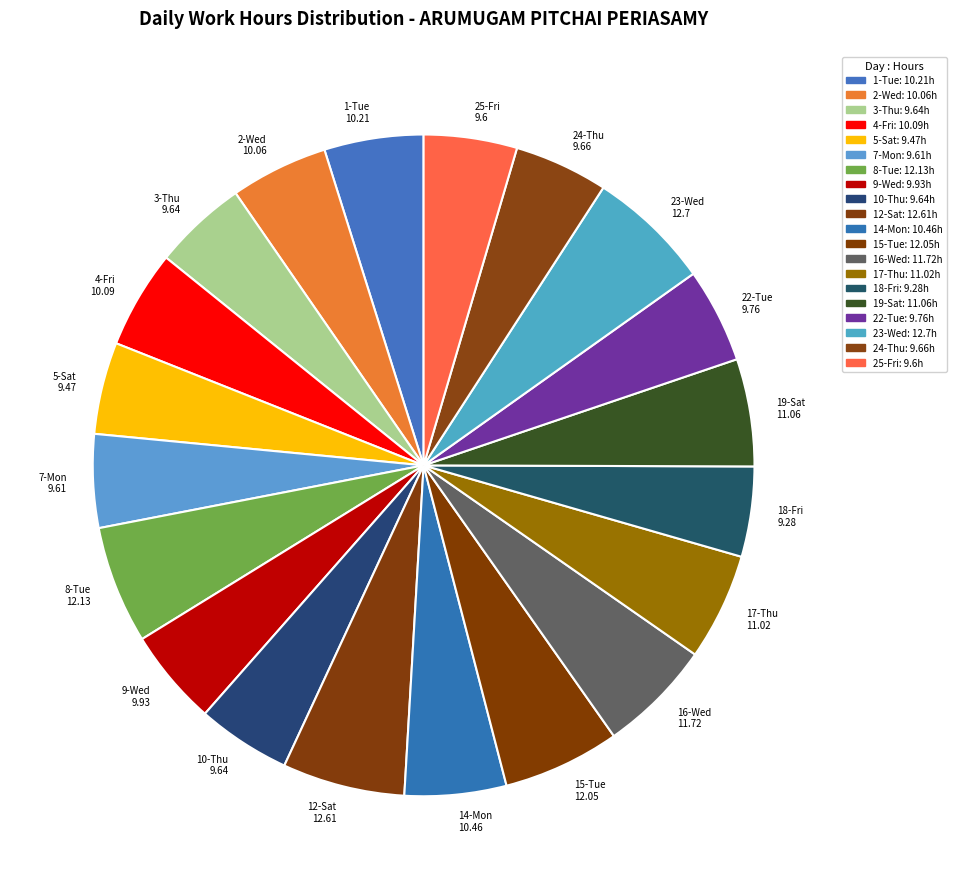

What is the ratio of the value at 8-Tue 12.13 to the value at 25-Fri 9.6?

1.3